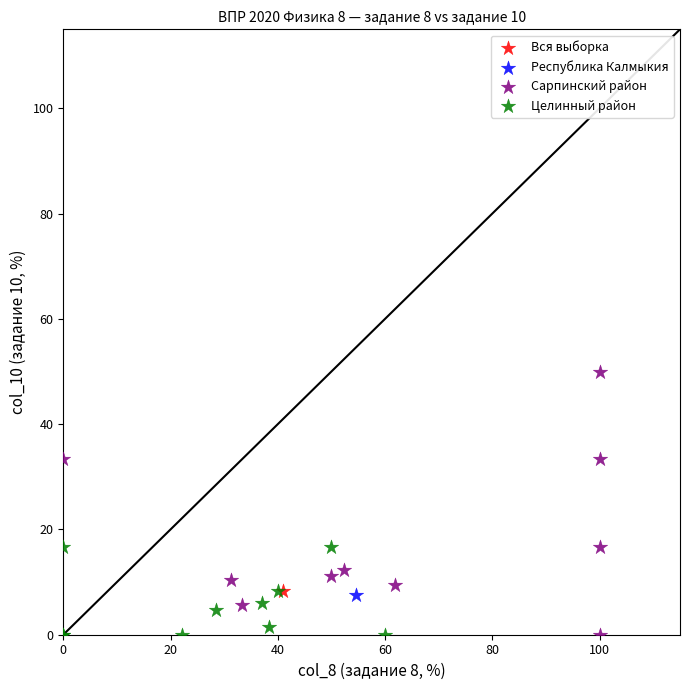

What are all the series names shown in the legend?

Вся выборка, Республика Калмыкия, Сарпинский район, Целинный район